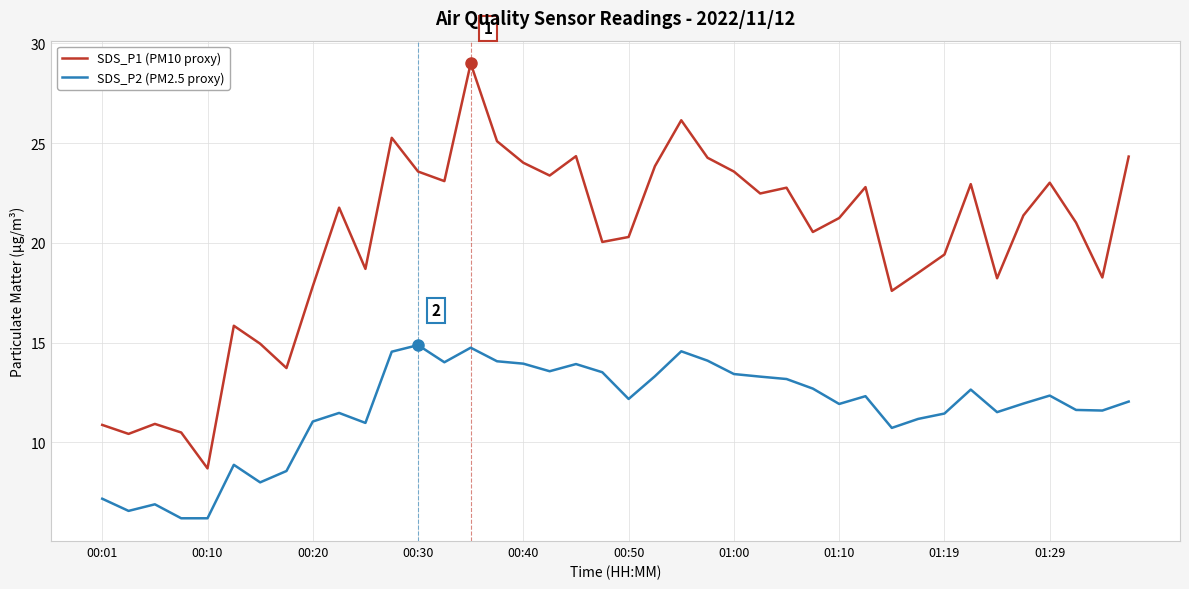

How many lines are shown in the chart?

2